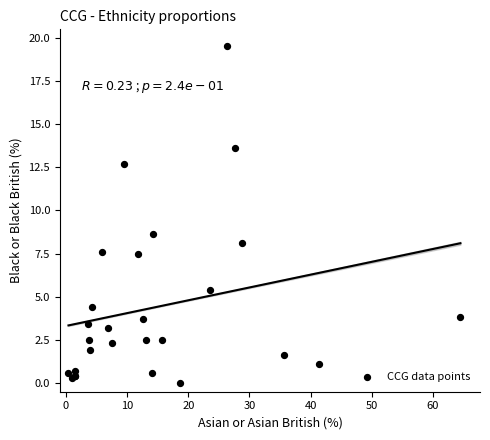

What Y value in the scatter plot is closest to 9?

8.6